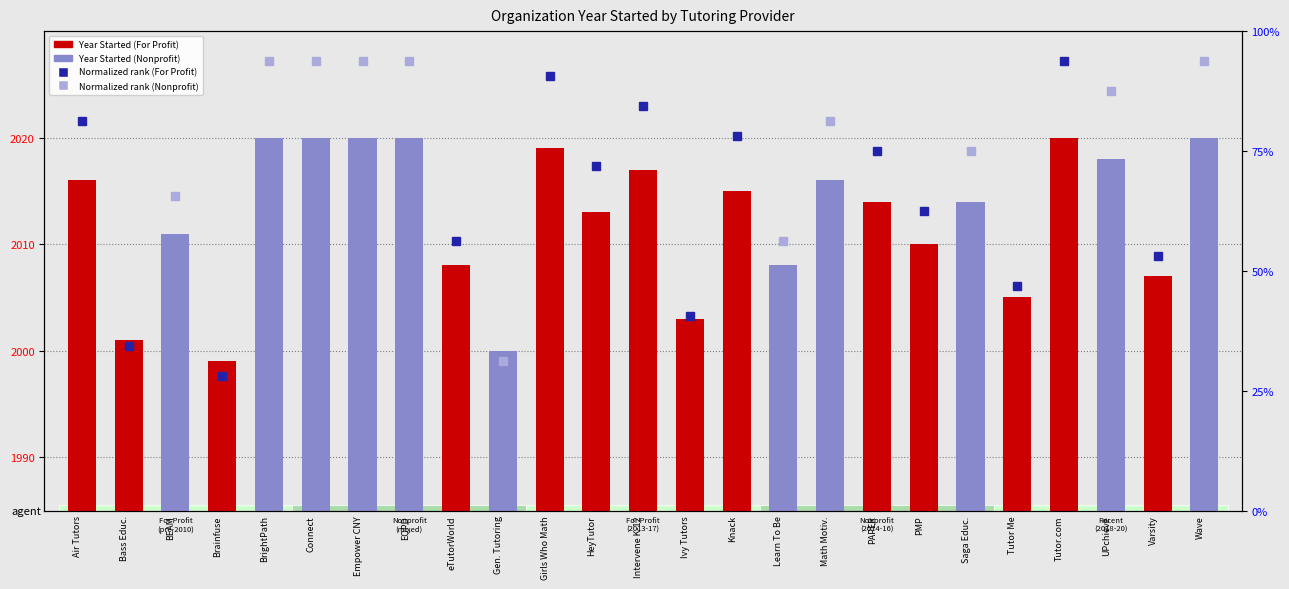

Reading right to left, extract all data points from this chart.

Wave=2020	Varsity=2007	UPchieve=2018	Tutor.com=2020	Tutor Me=2005	Saga Educ.=2014	PMP=2010	PAPER=2014	Math Motiv.=2016	Learn To Be=2008	Knack=2015	Ivy Tutors=2003	Intervene K-12=2017	HeyTutor=2013	Girls Who Math=2019	Gen. Tutoring=2000	eTutorWorld=2008	EQPD=2020	Empower CNY=2020	Connect=2020	BrightPath=2020	Brainfuse=1999	BEAM=2011	Bass Educ.=2001	Air Tutors=2016